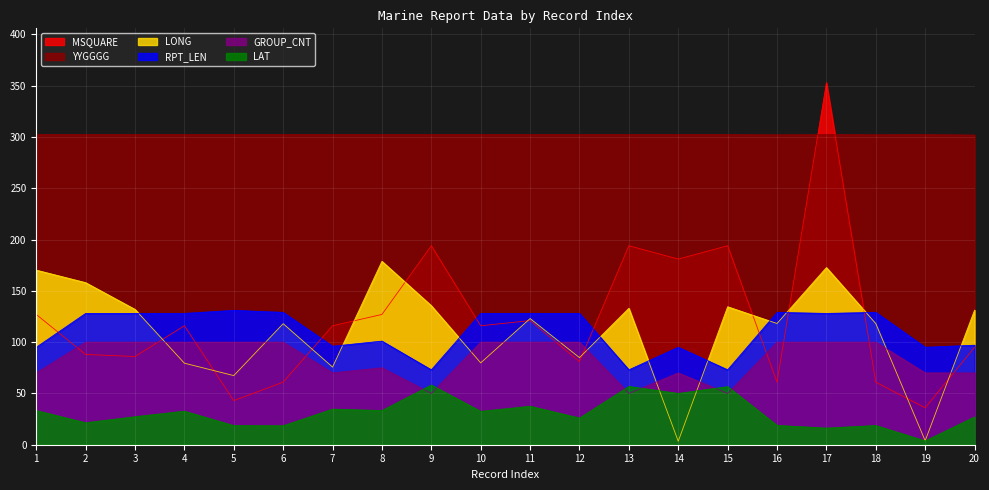

What is the difference between the second highest and minimum values in the RPT_LEN series?

56.0